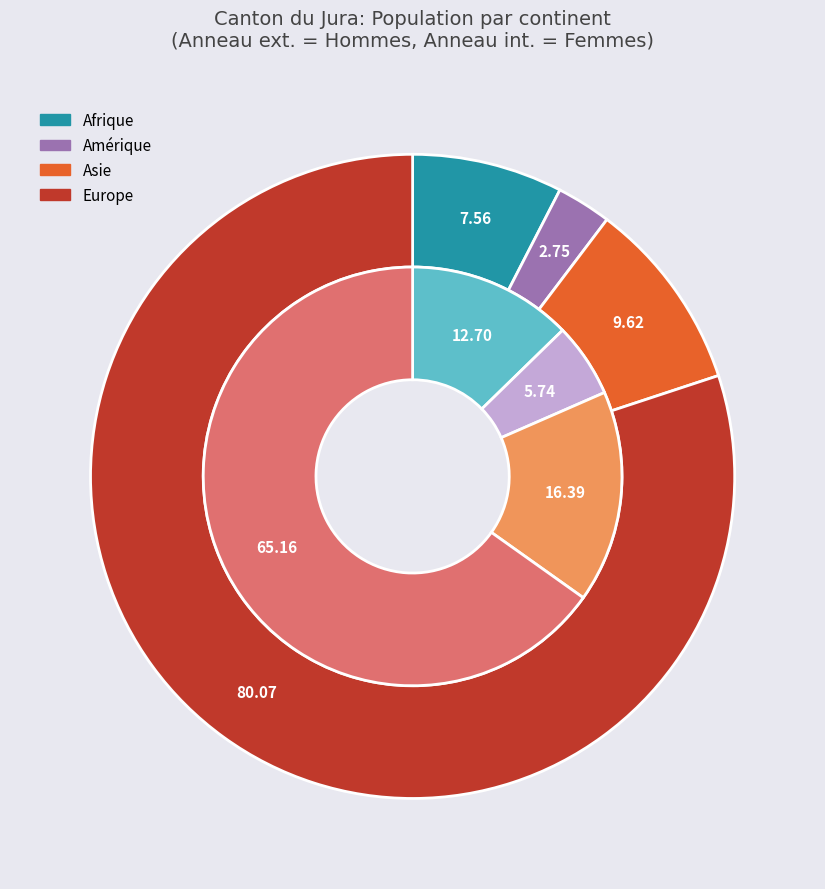

What percentage is the Amérique slice, to the nearest percent?

4%